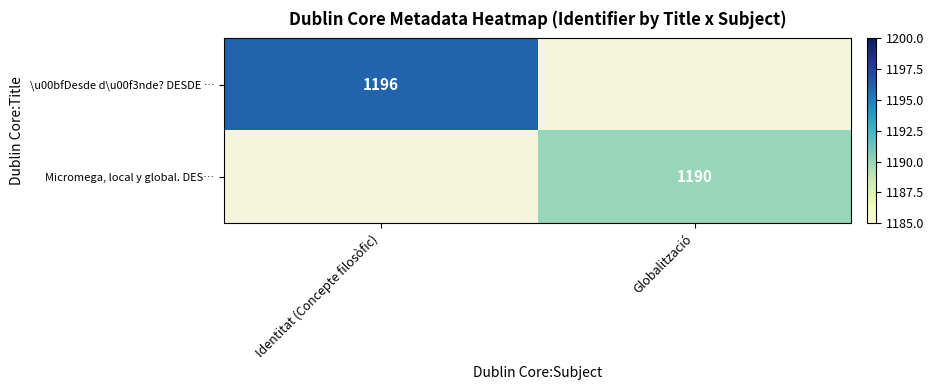

The value of Micromega, local y global. DES… at Globalització is 1190. True or false?

True